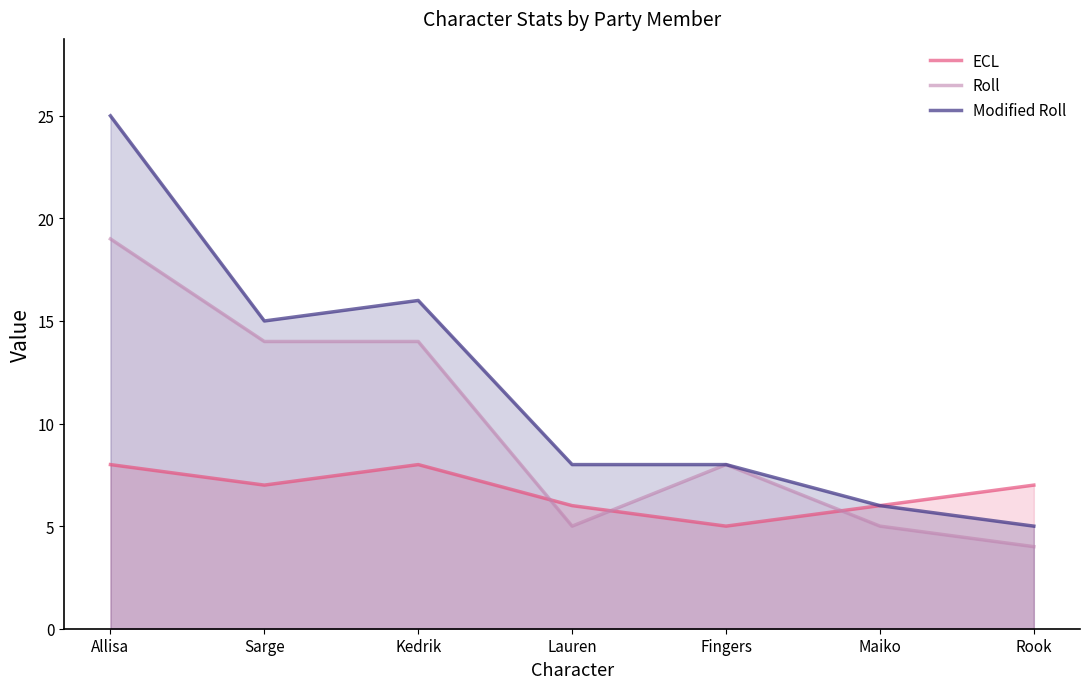

True or false: Roll has more than 2 interior local peaks.

False